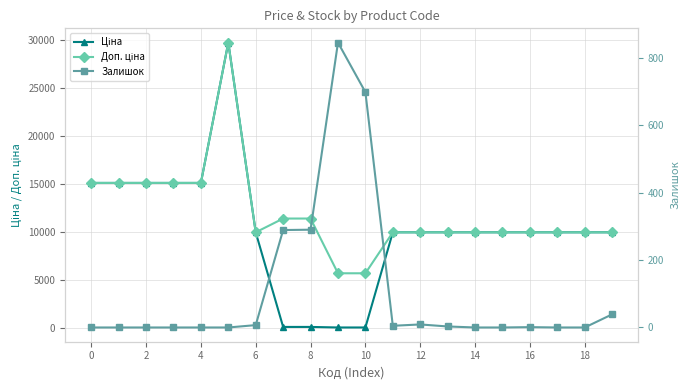

How many data points does each series have?

20